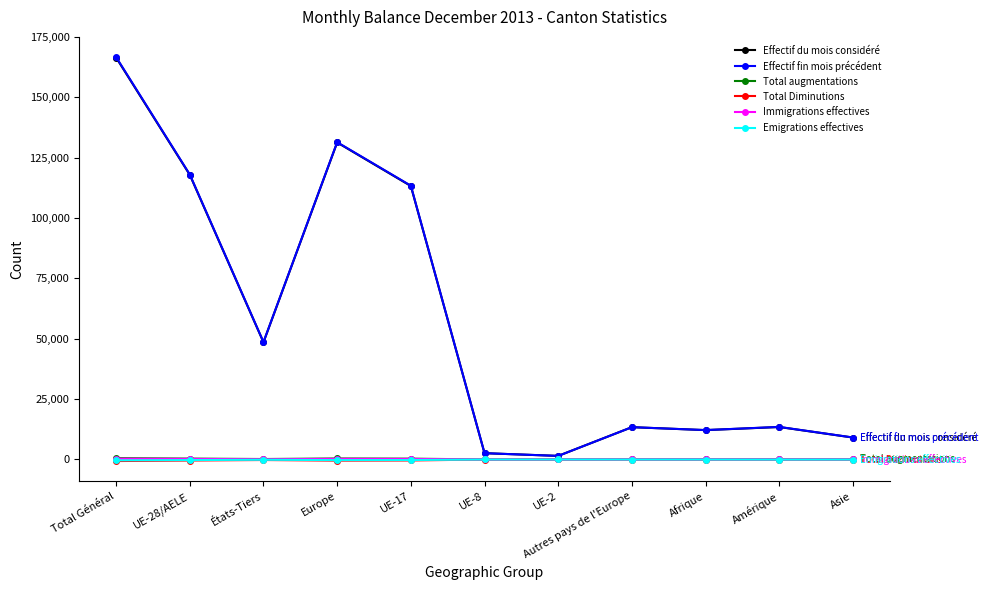

What is the highest value of the Effectif fin mois précédent series?

166725